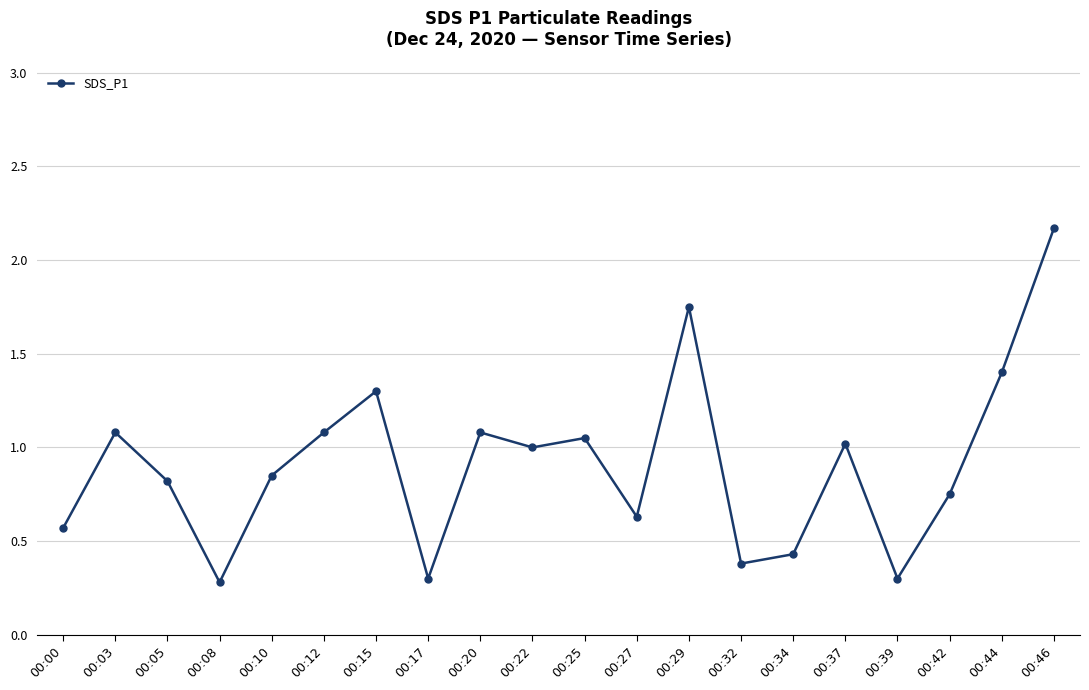

Which has a higher value, 00:46 or 00:05?

00:46